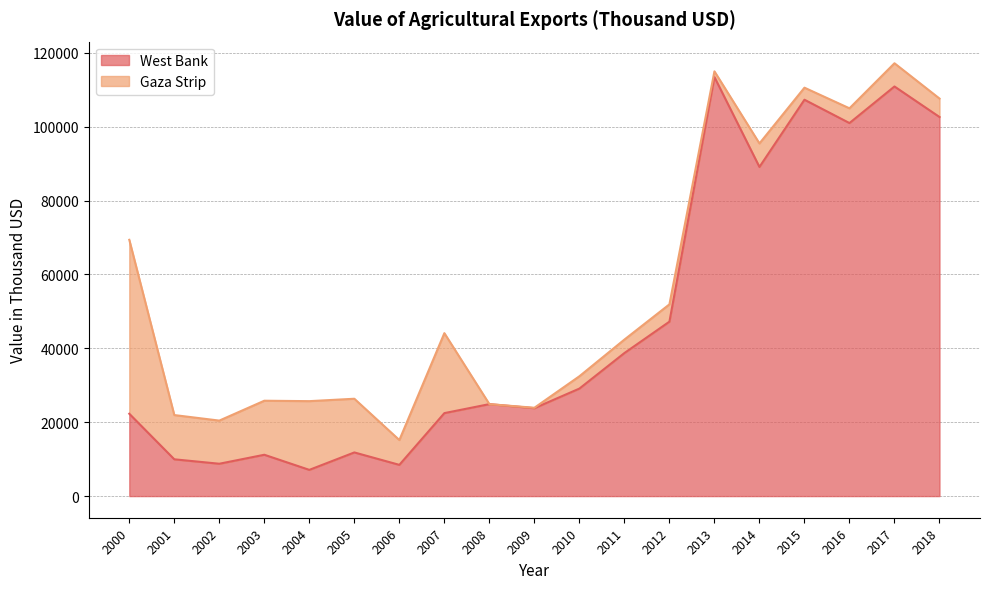

Where is the first local minimum?

2002